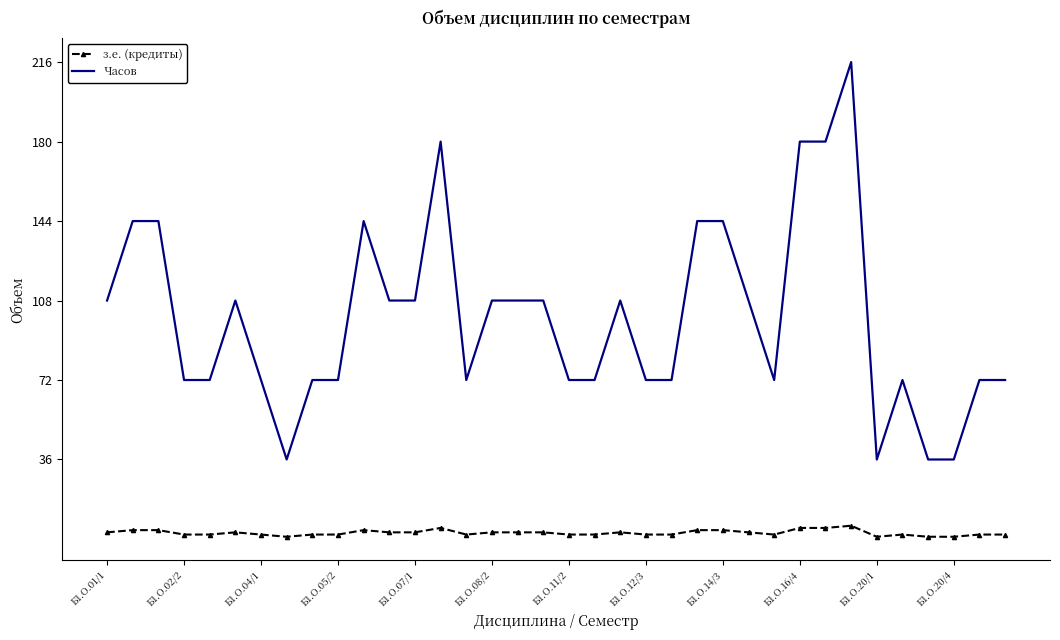

What is the difference between the second highest and minimum values in the Часов series?

144